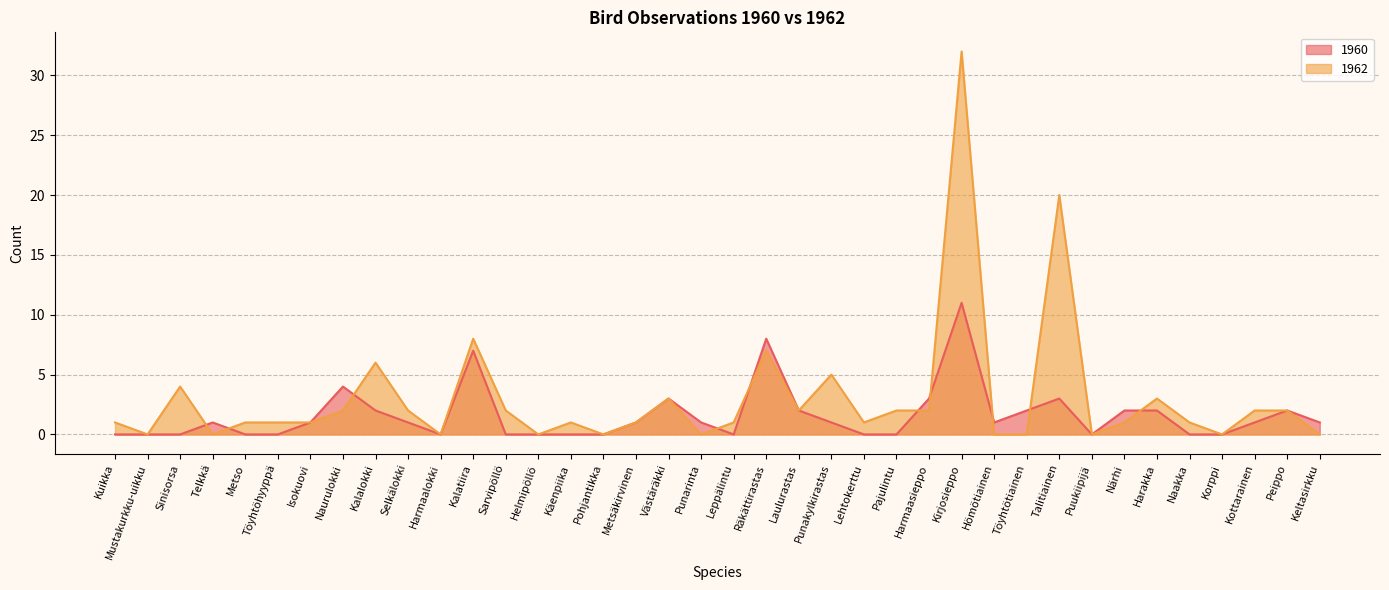

Where is the first local minimum for 1962?

Mustakurkku-uikku